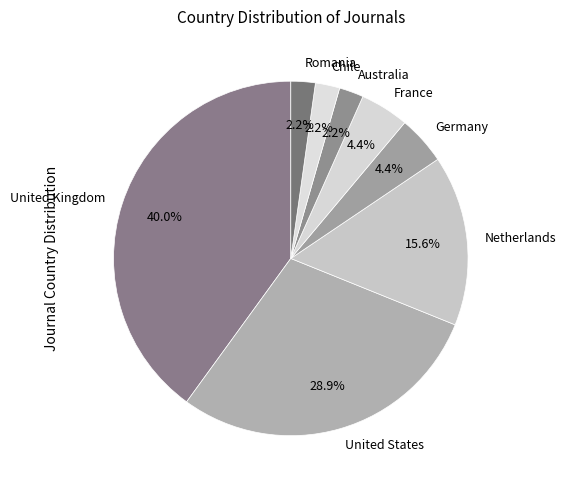

Is there a majority slice in this chart?

No